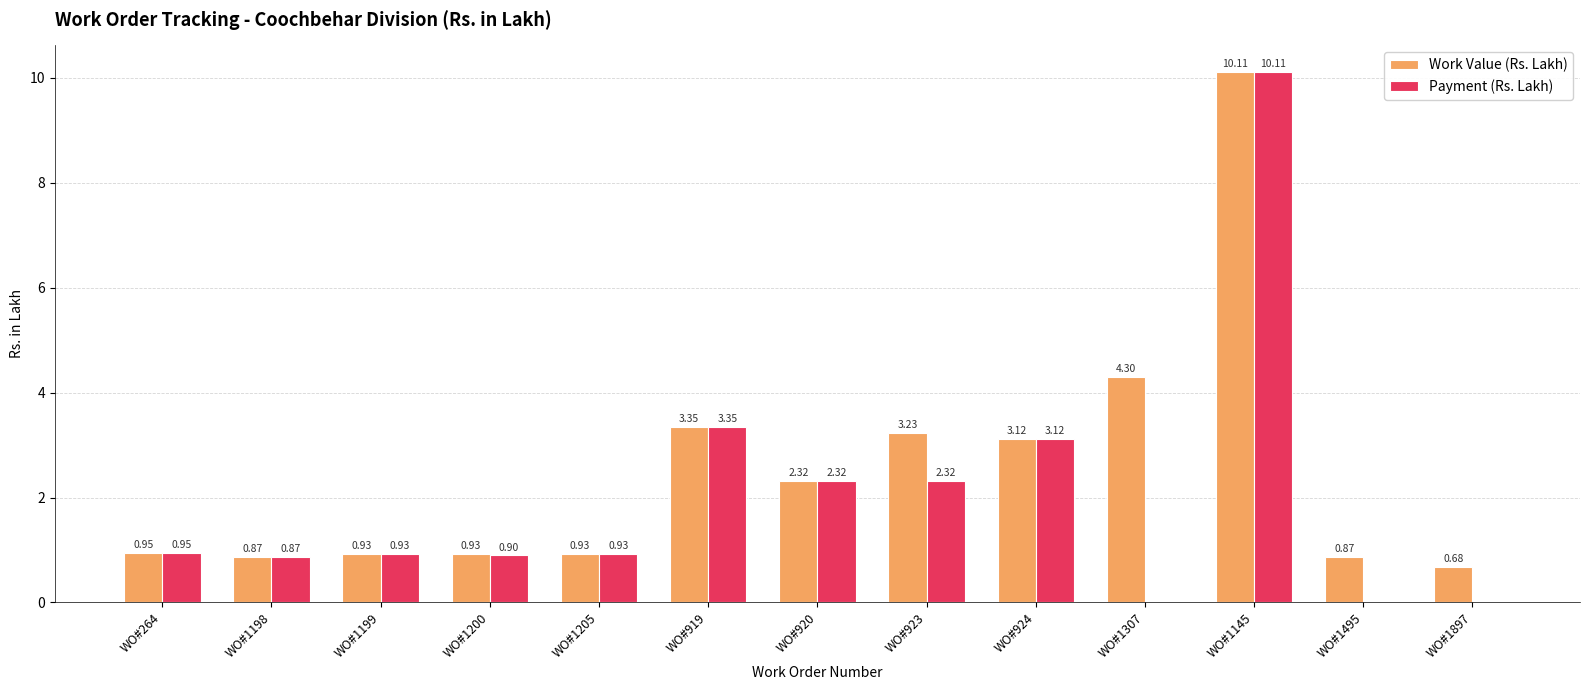

Is it true that Work Value (Rs. Lakh) equals 0.9 at WO#264?

True